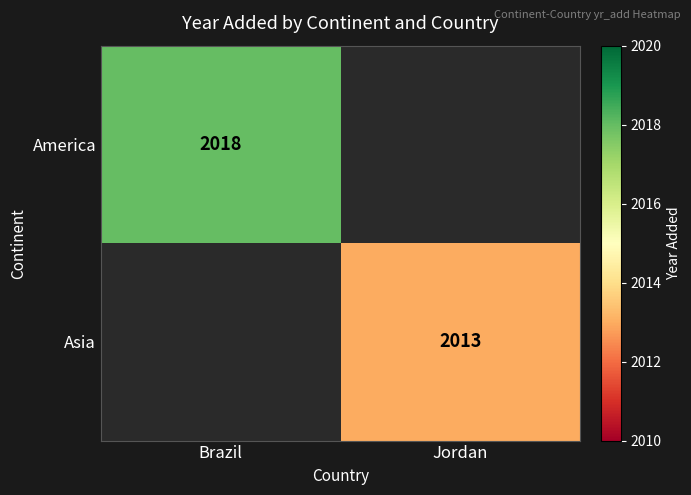

Which category has the highest value across all series?

Brazil